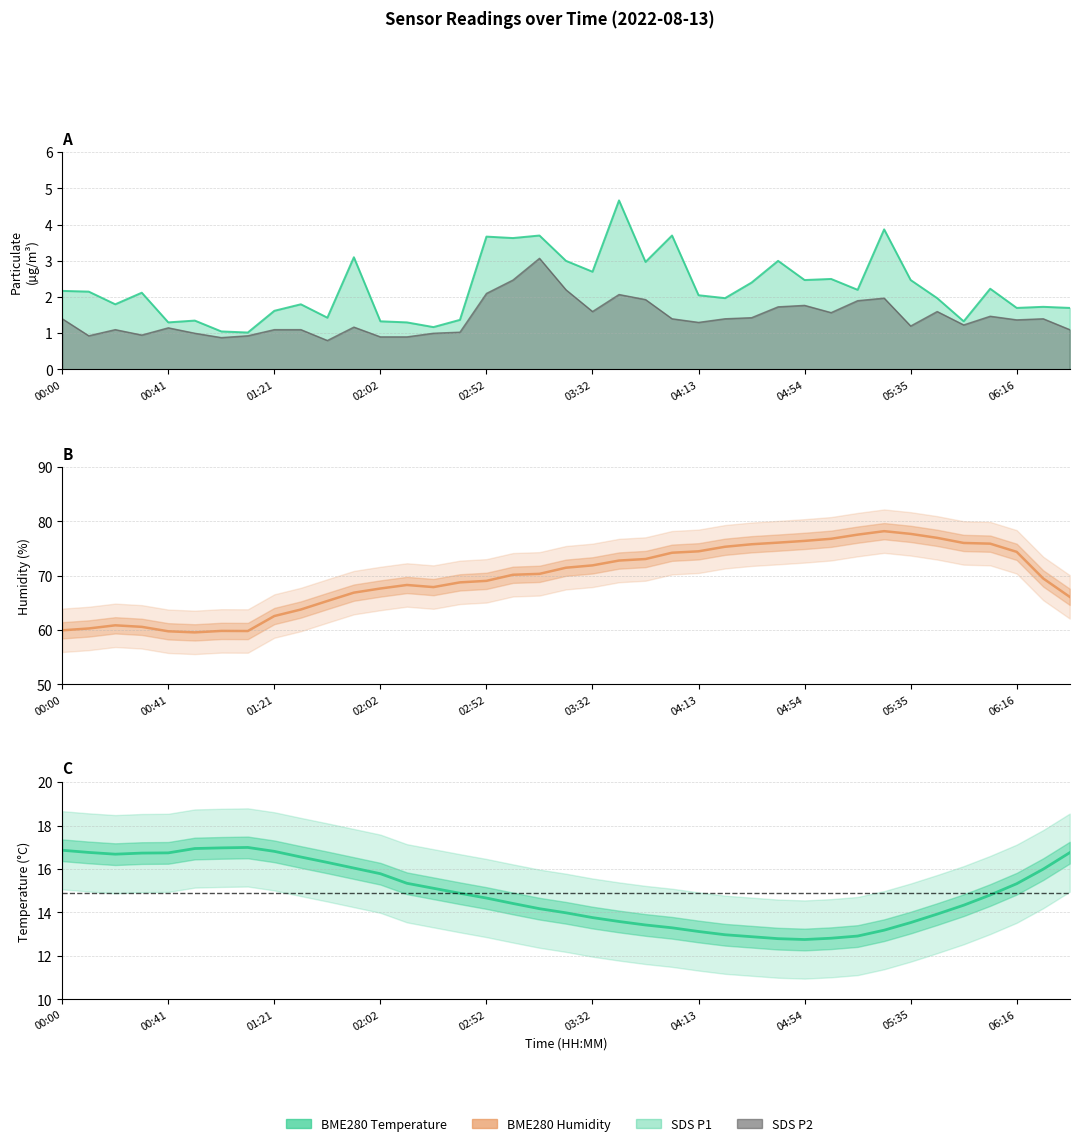

True or false: SDS_P2 and SDS_P1 intersect in this chart.

False